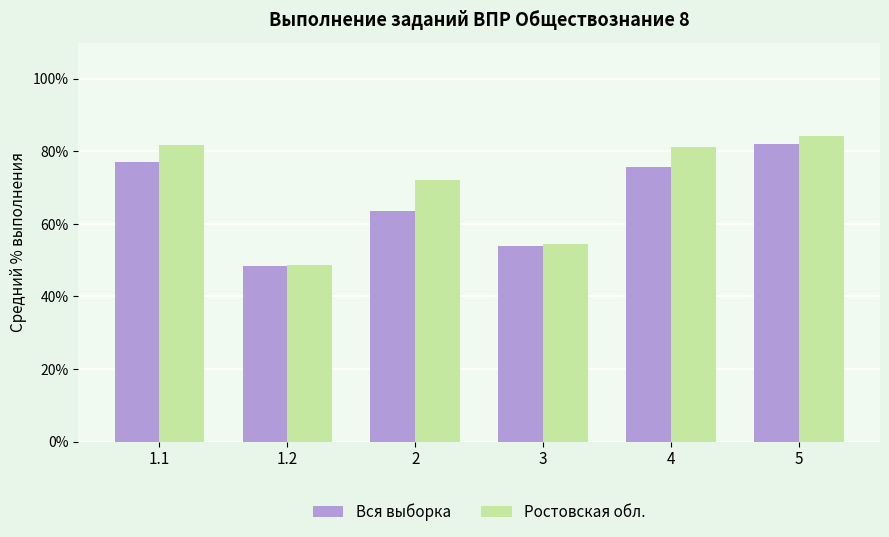

Reading left to right, extract all data points from this chart.

Вся выборка: 1.1=77.2	1.2=48.5	2=63.7	3=54.0	4=75.7	5=82.2
Ростовская обл.: 1.1=81.9	1.2=48.7	2=72.1	3=54.5	4=81.2	5=84.3